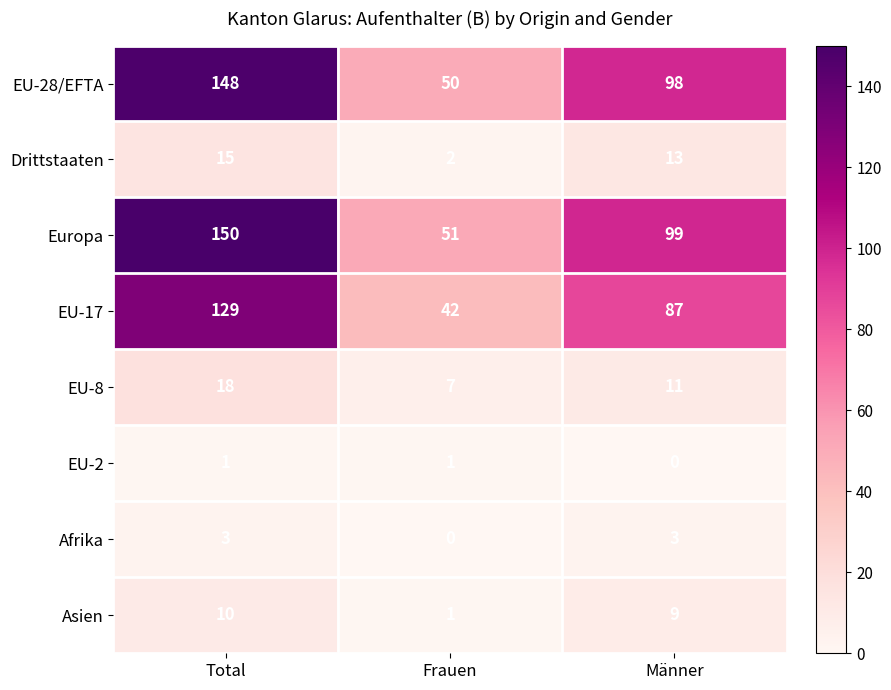

Reading left to right, extract all data points from this chart.

EU-28/EFTA: 148	50	98
Drittstaaten: 15	2	13
Europa: 150	51	99
EU-17: 129	42	87
EU-8: 18	7	11
EU-2: 1	1	0
Afrika: 3	0	3
Asien: 10	1	9